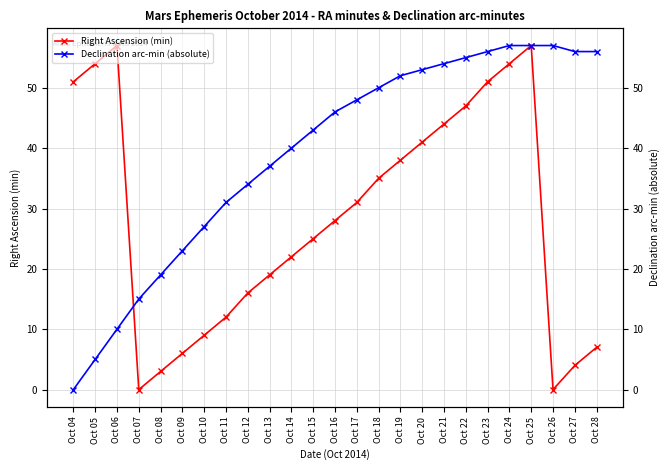

Reading left to right, list all the values displayed in this chart.

Right Ascension (min): Oct 04=51	Oct 05=54	Oct 06=57	Oct 07=0	Oct 08=3	Oct 09=6	Oct 10=9	Oct 11=12	Oct 12=16	Oct 13=19	Oct 14=22	Oct 15=25	Oct 16=28	Oct 17=31	Oct 18=35	Oct 19=38	Oct 20=41	Oct 21=44	Oct 22=47	Oct 23=51	Oct 24=54	Oct 25=57	Oct 26=0	Oct 27=4	Oct 28=7
Declination arc-min (absolute): Oct 04=0	Oct 05=5	Oct 06=10	Oct 07=15	Oct 08=19	Oct 09=23	Oct 10=27	Oct 11=31	Oct 12=34	Oct 13=37	Oct 14=40	Oct 15=43	Oct 16=46	Oct 17=48	Oct 18=50	Oct 19=52	Oct 20=53	Oct 21=54	Oct 22=55	Oct 23=56	Oct 24=57	Oct 25=57	Oct 26=57	Oct 27=56	Oct 28=56